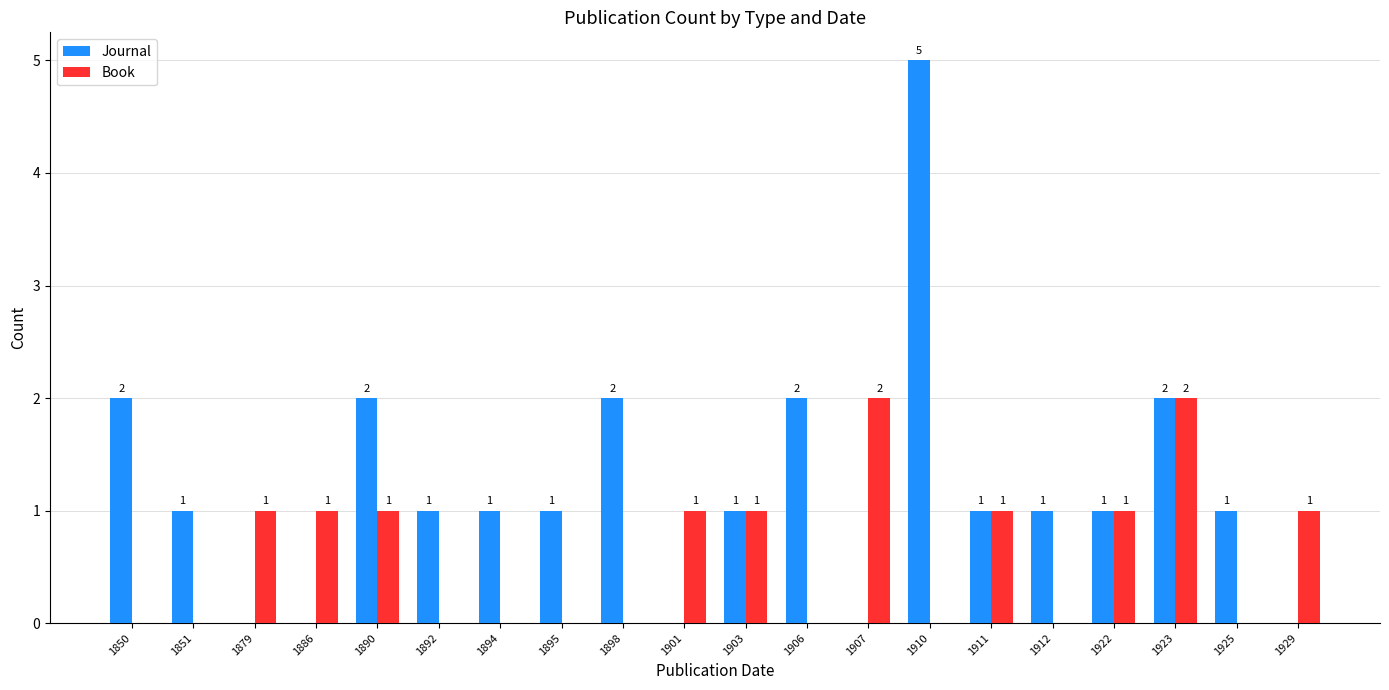

Which series has the largest range (max minus min)?

Journal